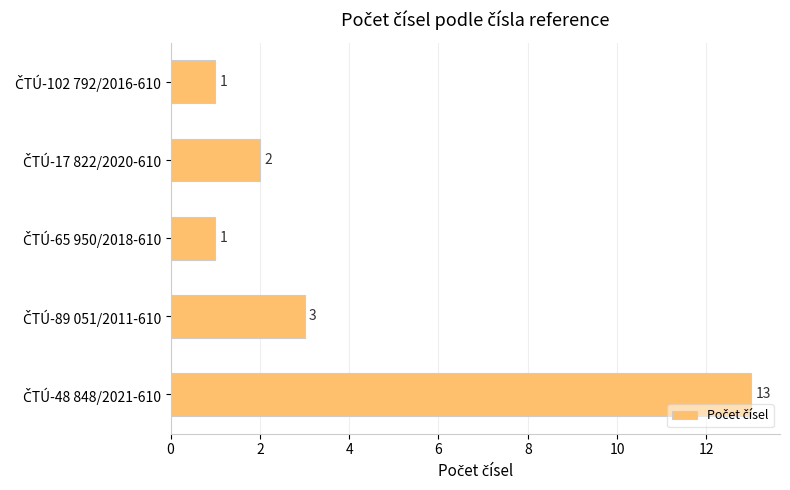

Does the chart contain stacked bars?

No